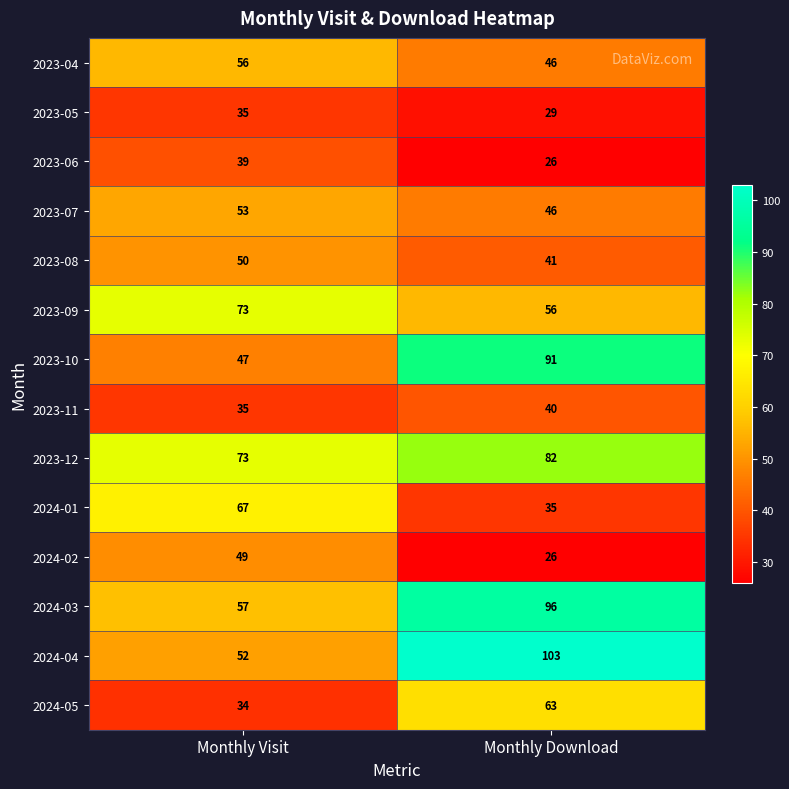

What is the sum of all 2023-08 values?

91